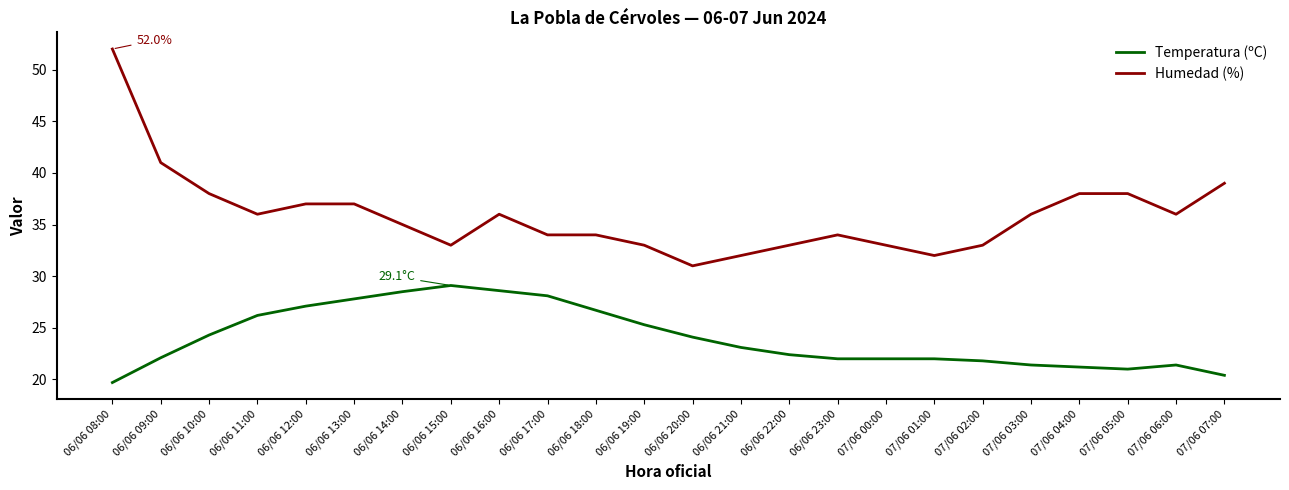

What is the minimum value shown in the chart?

19.7